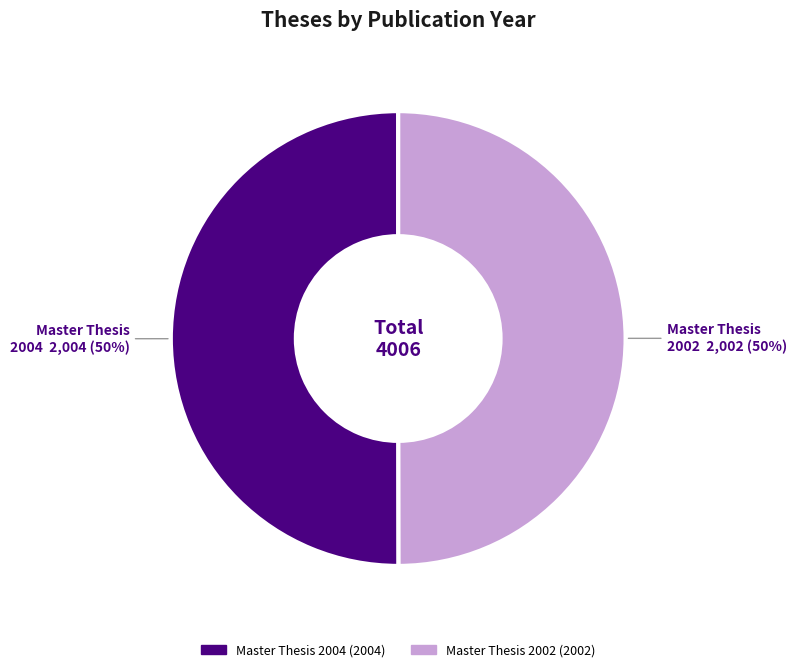

To the nearest percent, what is the average slice percentage?

50%